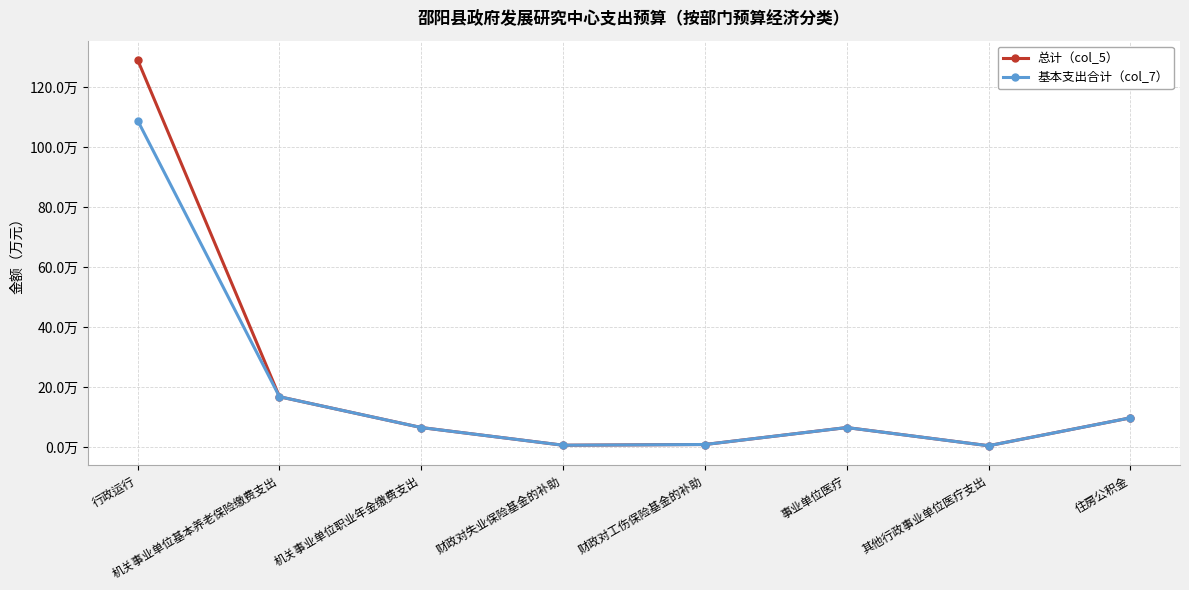

Which category has the lowest value in the 总计（col_5） series?

其他行政事业单位医疗支出